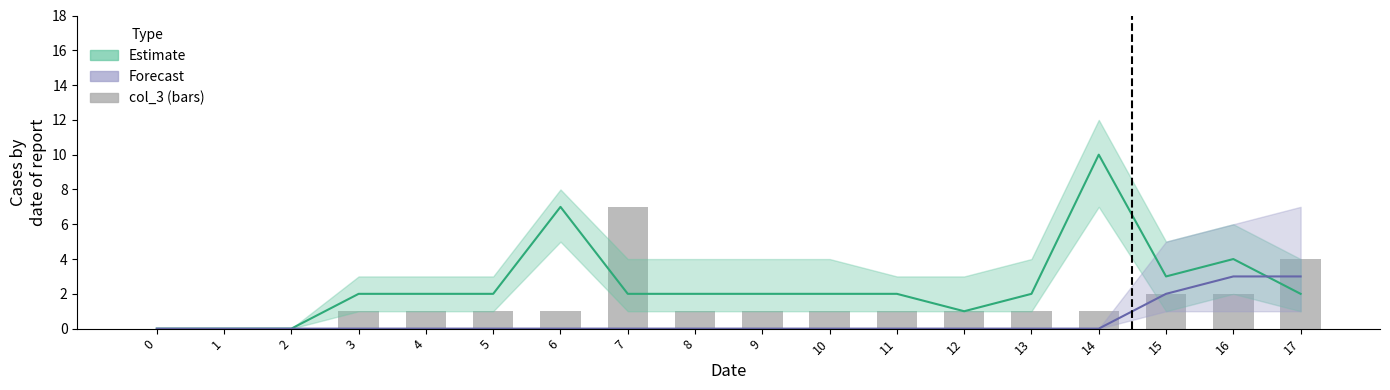

Between 10 and 1, which is larger?

10